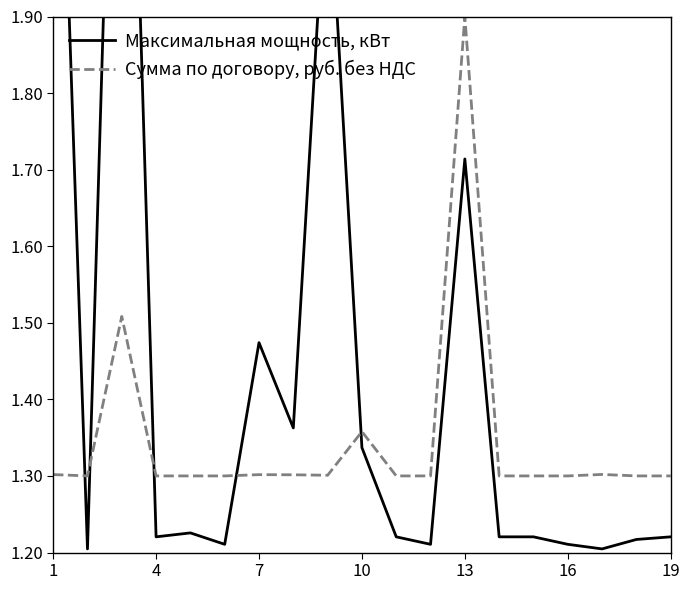

What is the average value of the Максимальная мощность, кВт series?

1.5